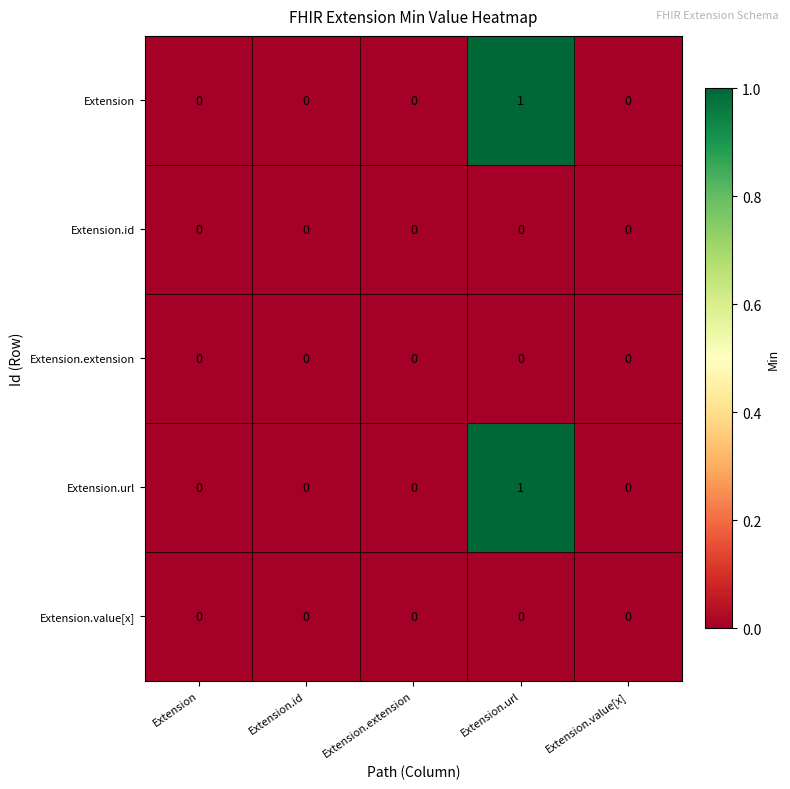

Reading left to right, transcribe all the data shown in this chart.

Extension: Extension=0	Extension.id=0	Extension.extension=0	Extension.url=1	Extension.value[x]=0
Extension.id: Extension=0	Extension.id=0	Extension.extension=0	Extension.url=0	Extension.value[x]=0
Extension.extension: Extension=0	Extension.id=0	Extension.extension=0	Extension.url=0	Extension.value[x]=0
Extension.url: Extension=0	Extension.id=0	Extension.extension=0	Extension.url=1	Extension.value[x]=0
Extension.value[x]: Extension=0	Extension.id=0	Extension.extension=0	Extension.url=0	Extension.value[x]=0